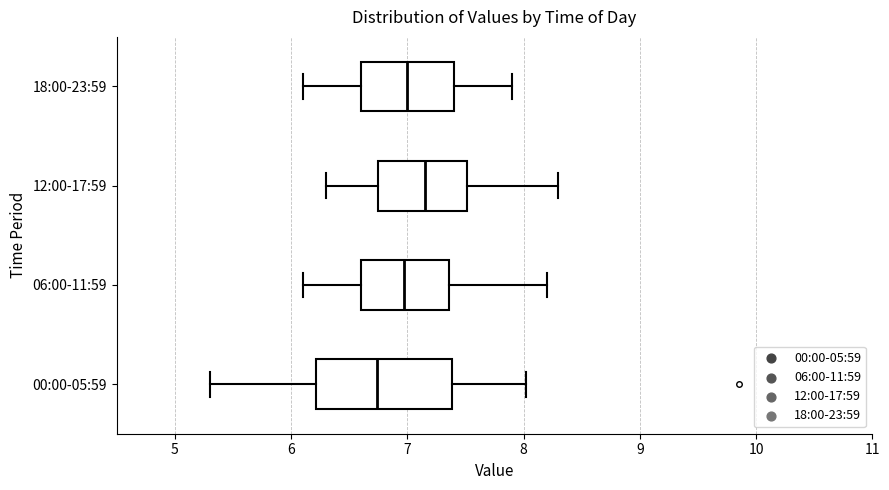

Which box has the furthest to the left median line?

00:00-05:59